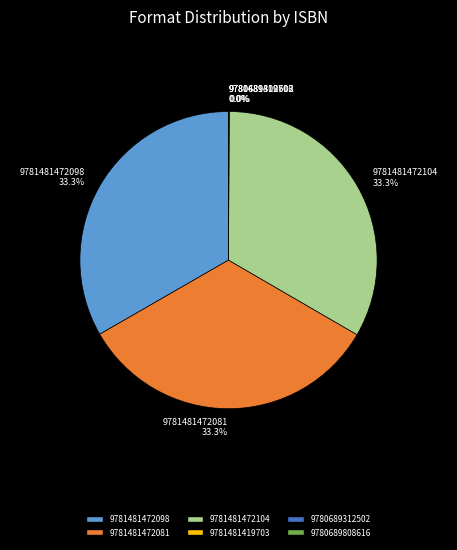

Does 9781481472081 account for over 50% of the chart?

No